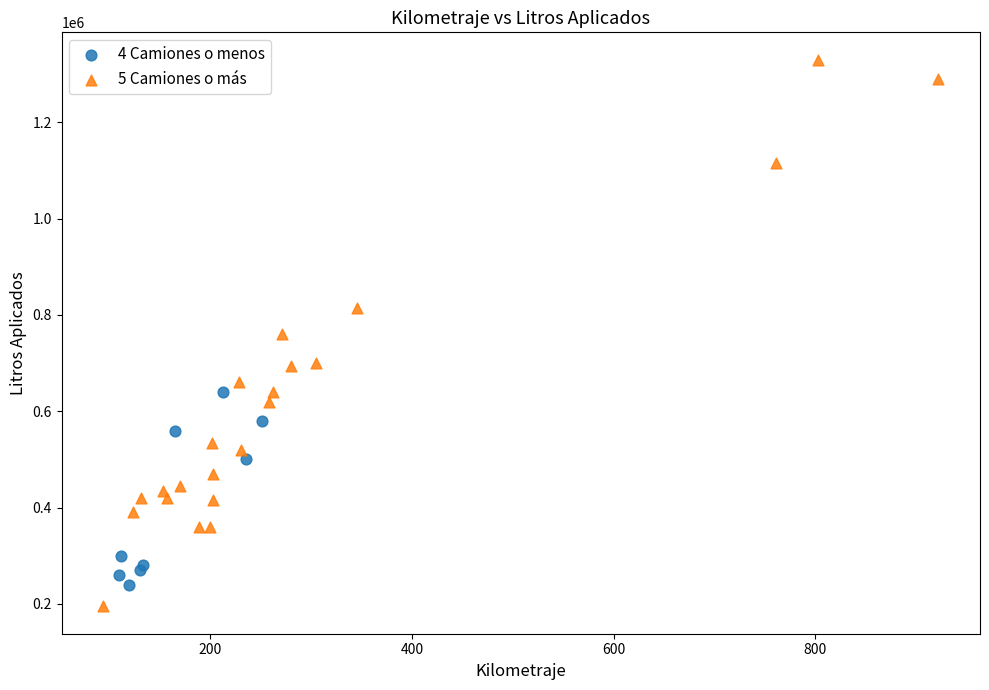

Which series has the widest spread of Y values?

5 Camiones o más